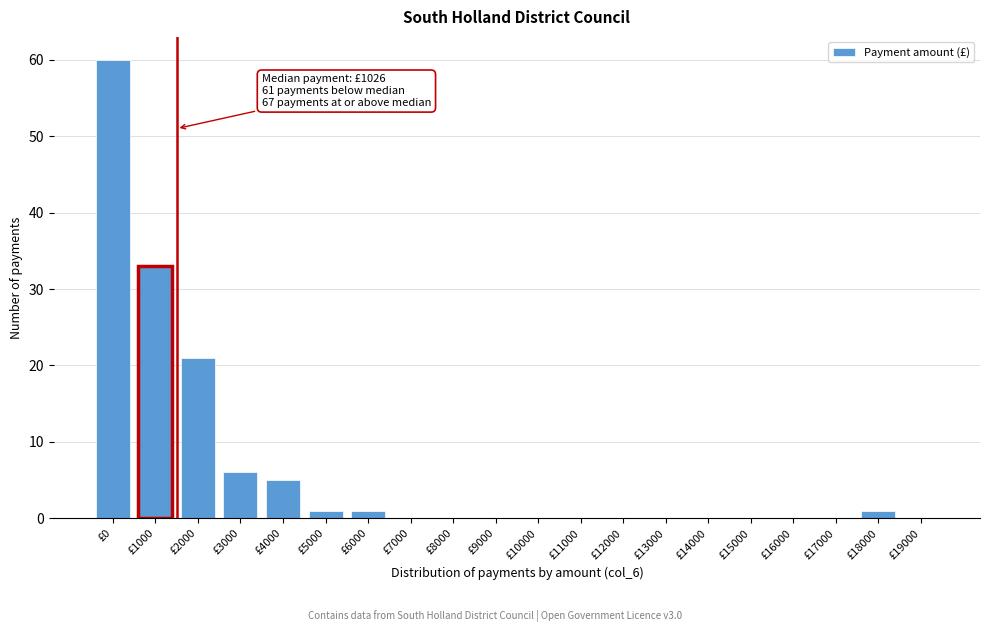

Reading left to right, what are all the values shown in this chart?

£0=60	£1000=33	£2000=21	£3000=6	£4000=5	£5000=1	£6000=1	£7000=0	£8000=0	£9000=0	£10000=0	£11000=0	£12000=0	£13000=0	£14000=0	£15000=0	£16000=0	£17000=0	£18000=1	£19000=0